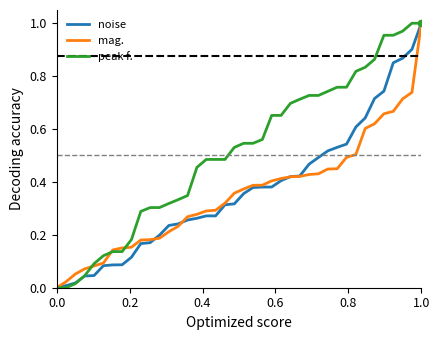

What are all the series names shown in the legend?

noise, mag., peak f.